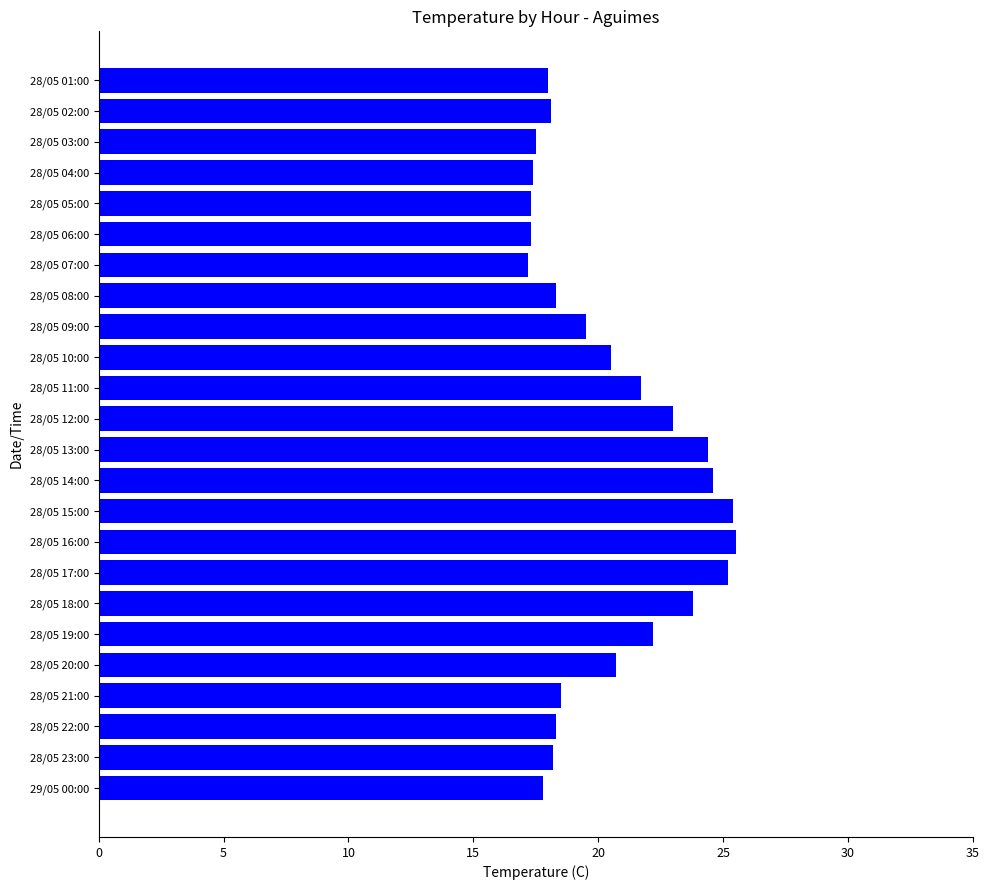

What is the minimum value shown in the chart?

17.2